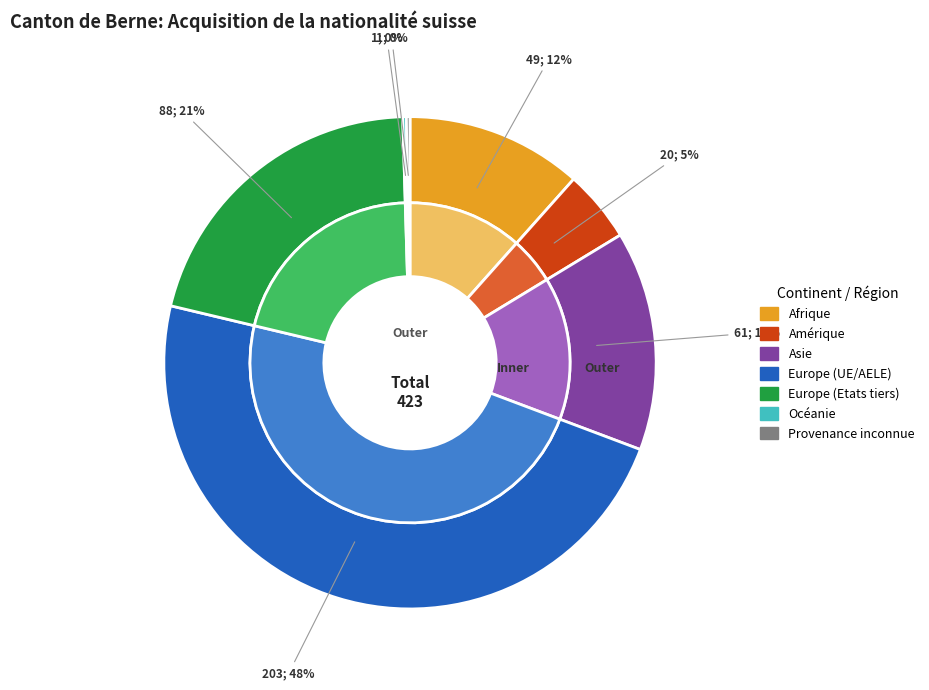

True or false: Océanie accounts for 0% of the total.

True